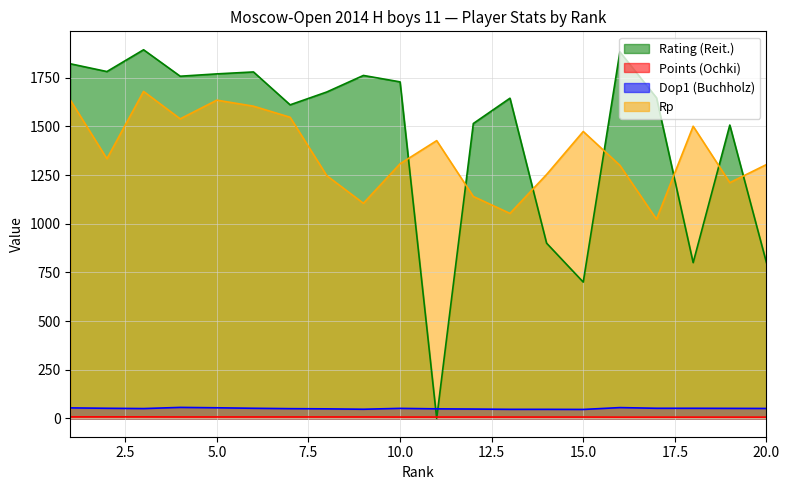

In Dop1 (Buchholz), how many points are lower than both neighbors (excluding endpoints)?

3